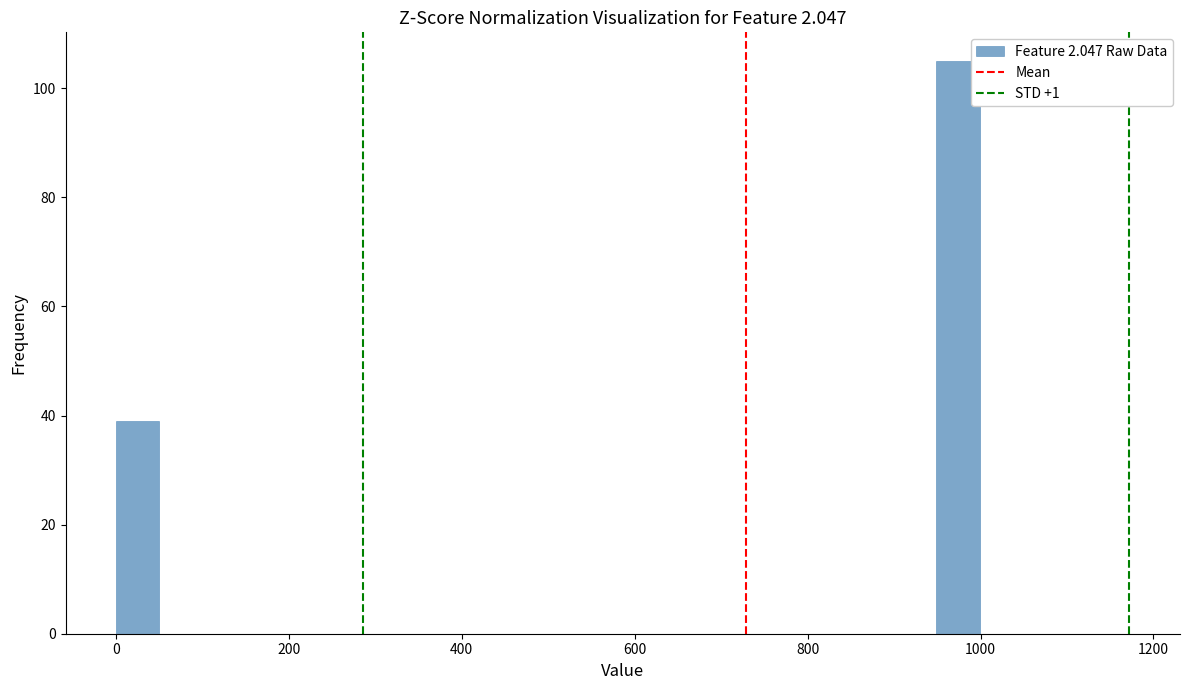

Read against the x-axis, roughly where is the centre of the tallest bar?

980